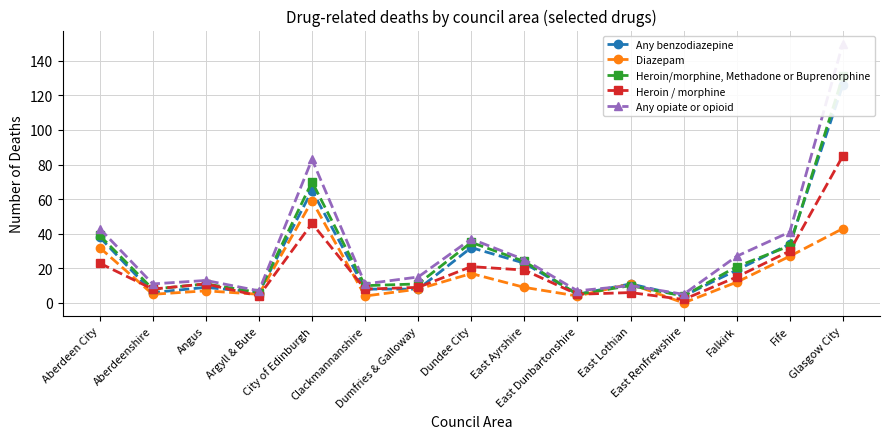

What is the maximum value shown in the chart?

150